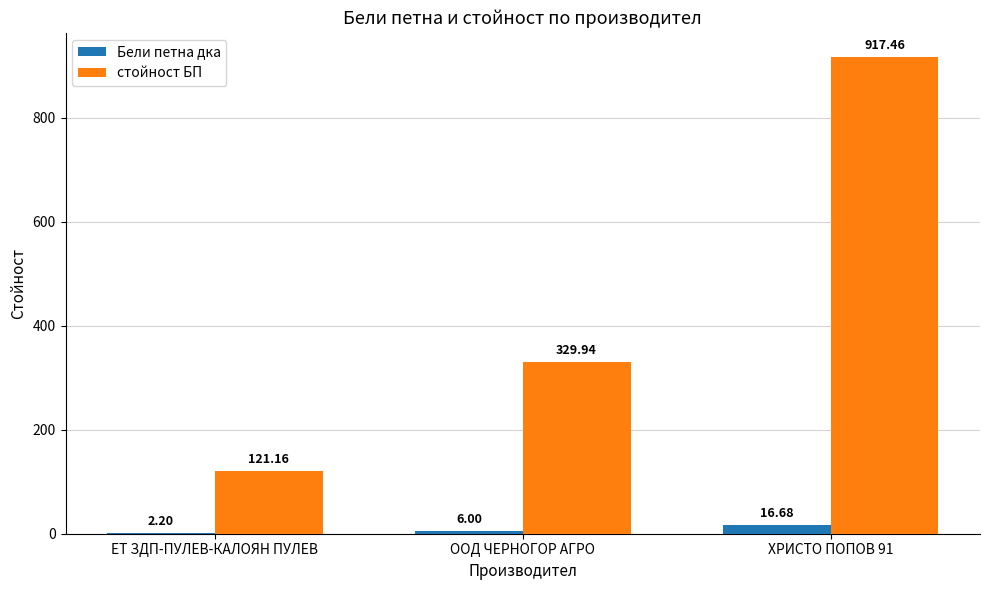

What is the sum of all стойност БП values?

1368.6